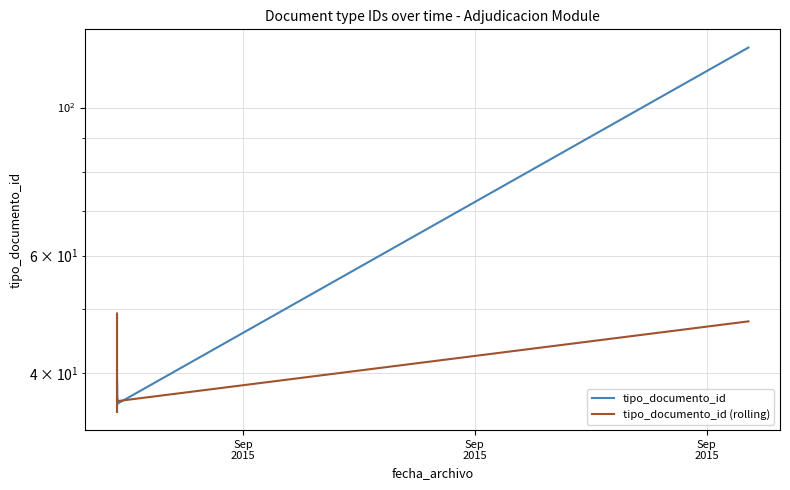

Reading right to left, list all the values displayed in this chart.

tipo_documento_id: 123.0	36.0	36.0	39.0	38.0	37.0	35.0
tipo_documento_id (rolling): 47.8	36.3	36.2	36.8	36.5	49.1	35.0